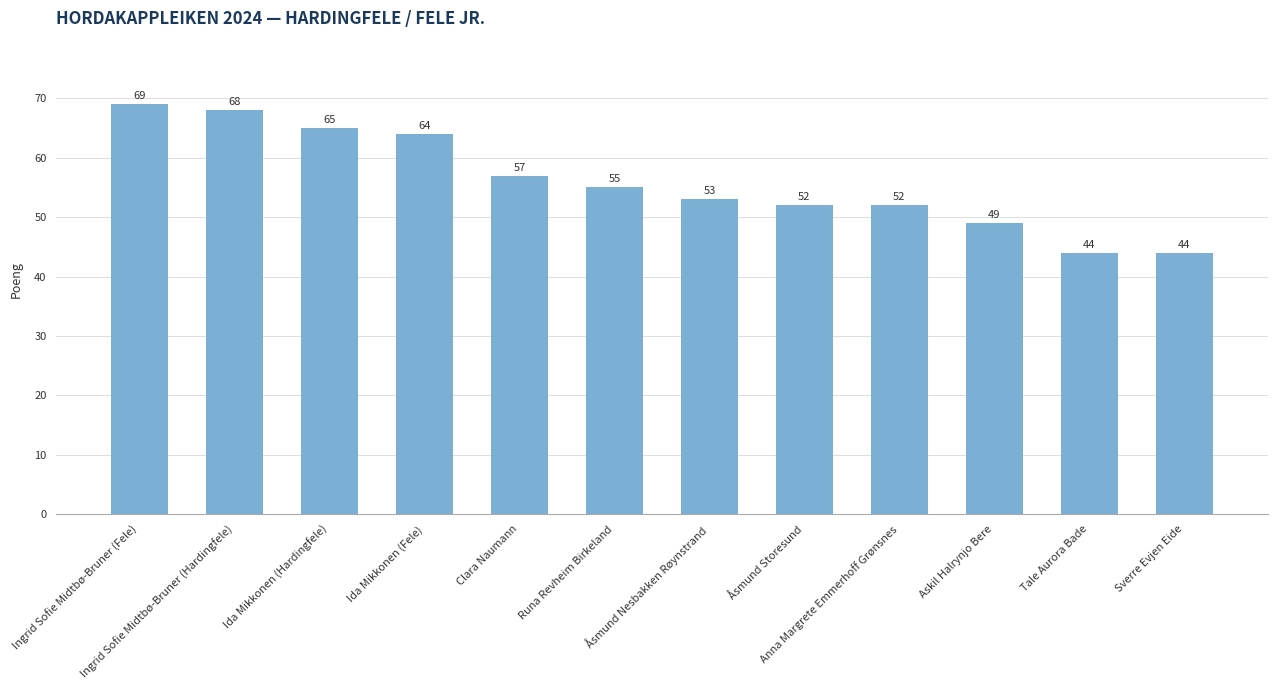

True or false: the data shows 10 at Sverre Evjen Eide.

False